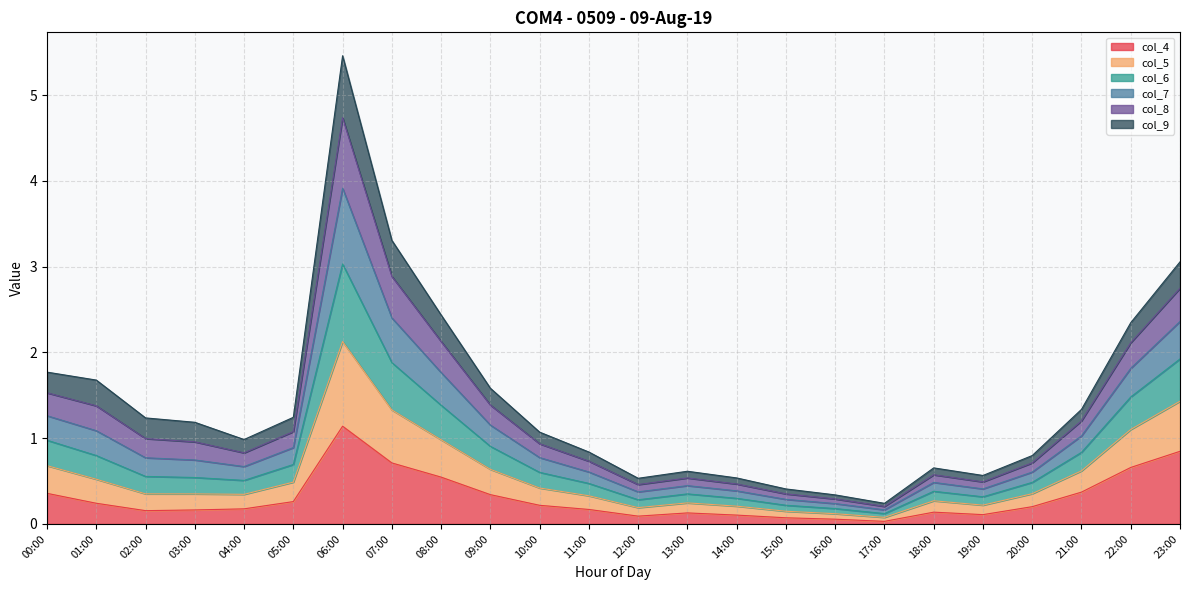

How many interior local peaks does the col_6 series have?

3